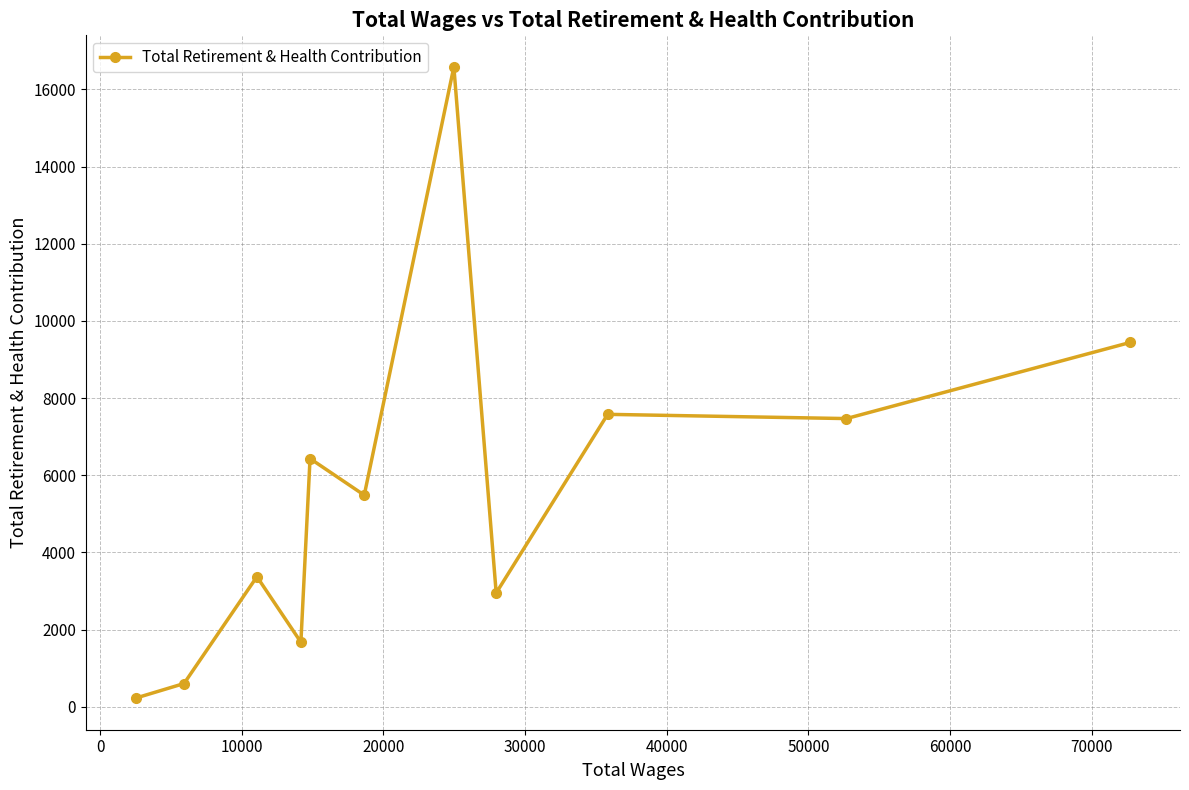

What is the sum of all values?

61809